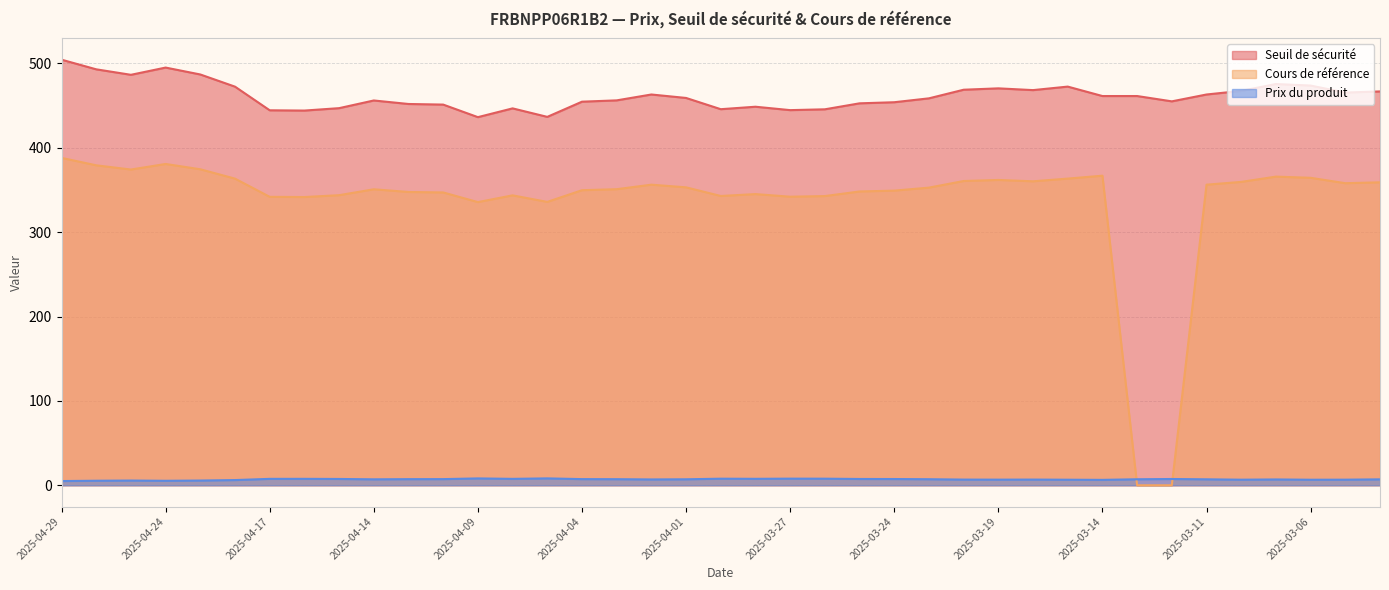

Does the chart have visible grid lines?

Yes